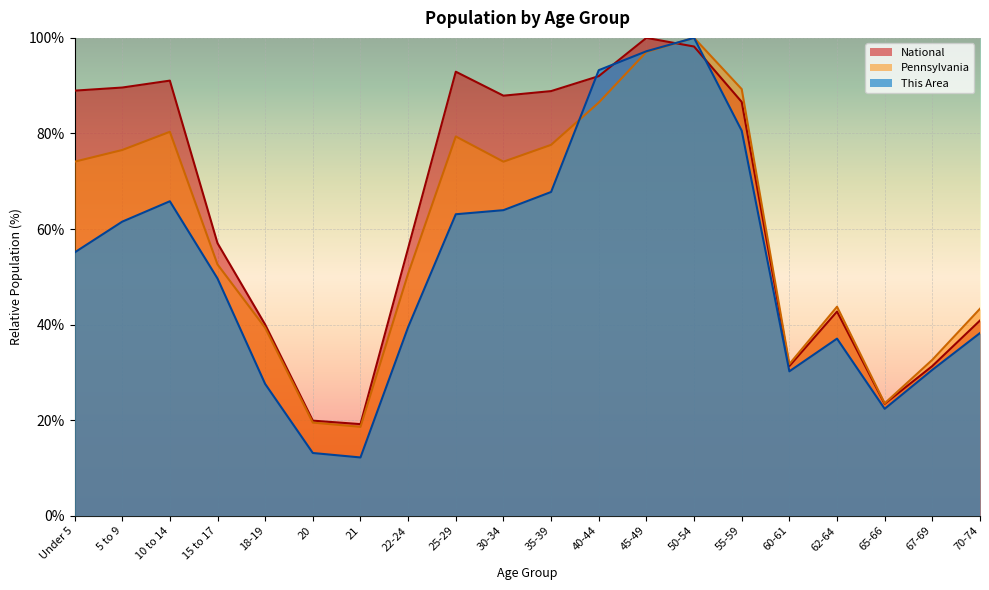

At which category does Pennsylvania reach its first local valley?

21